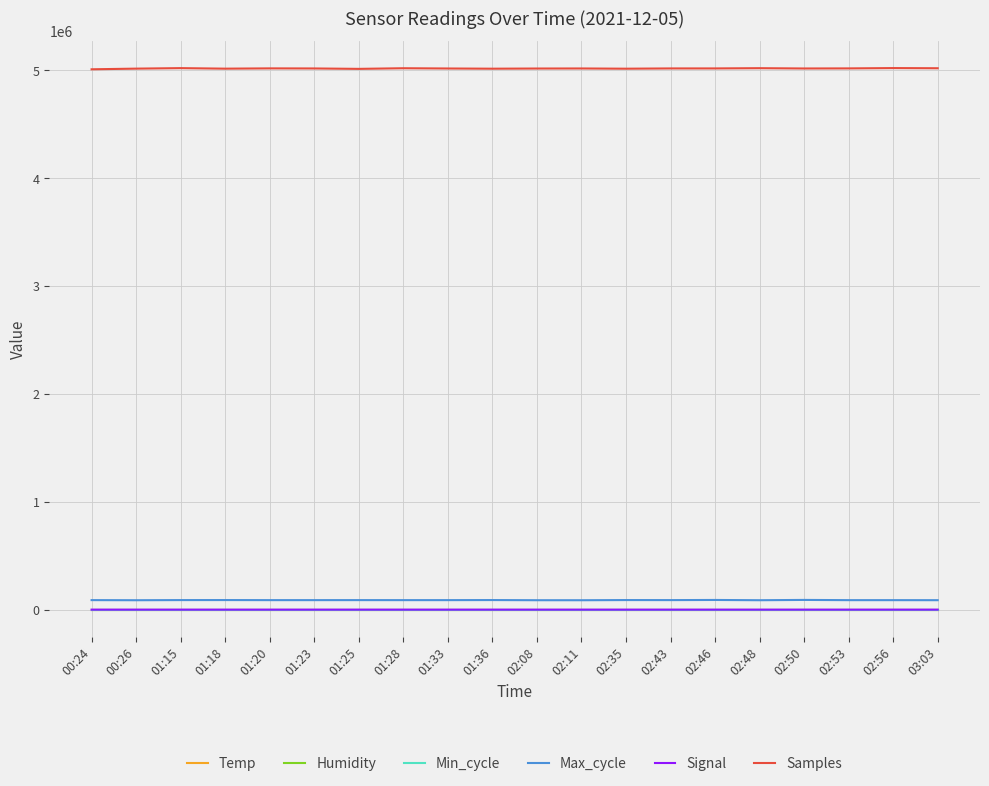

True or false: Humidity and Samples cross at least once.

False